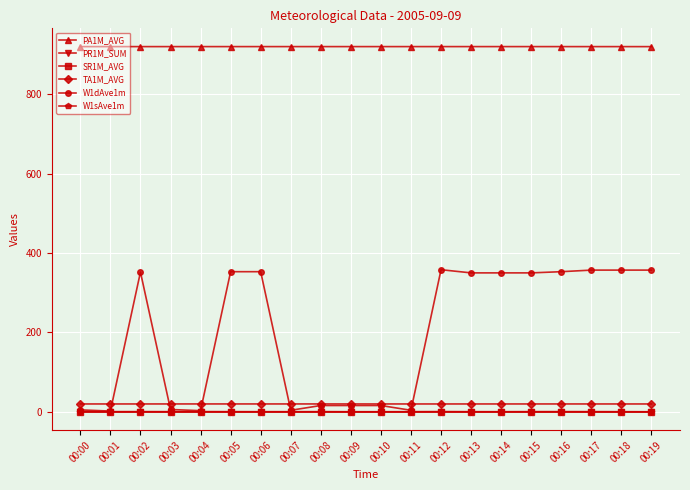

True or false: W1sAve1m and SR1M_AVG cross at least once.

False